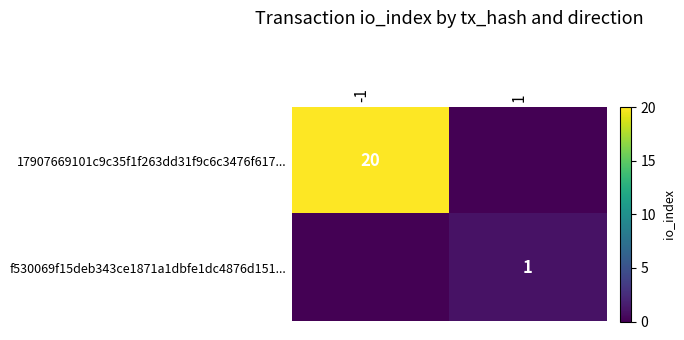

True or false: f530069f15deb343ce1871a1dbfe1dc4876d151... has a value of 2 at 1.

False